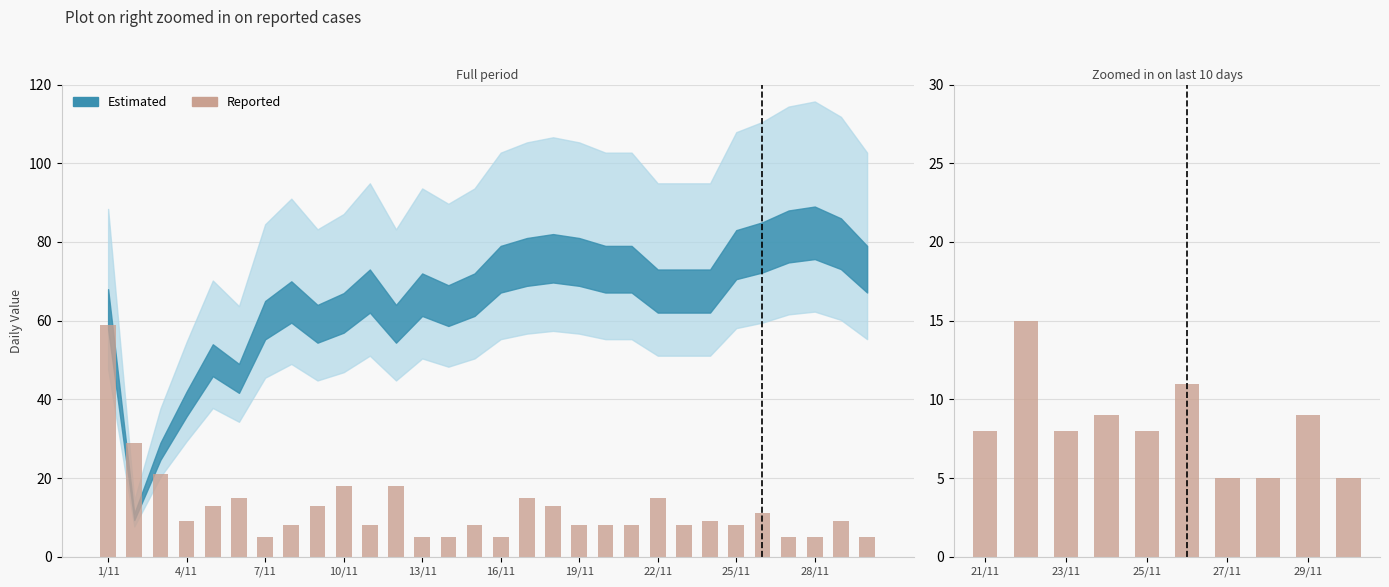

The value at 23/11 is 12. True or false?

False